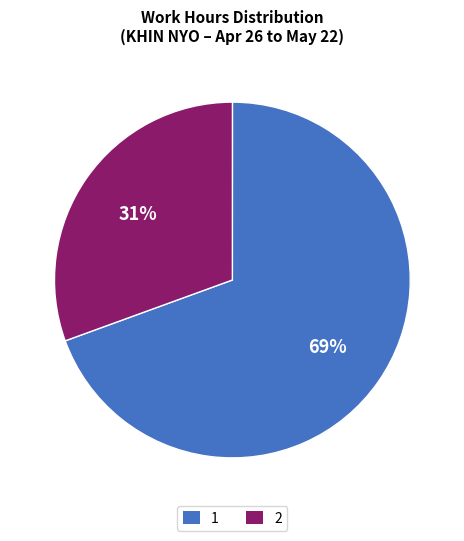

Does any single category account for the majority?

Yes